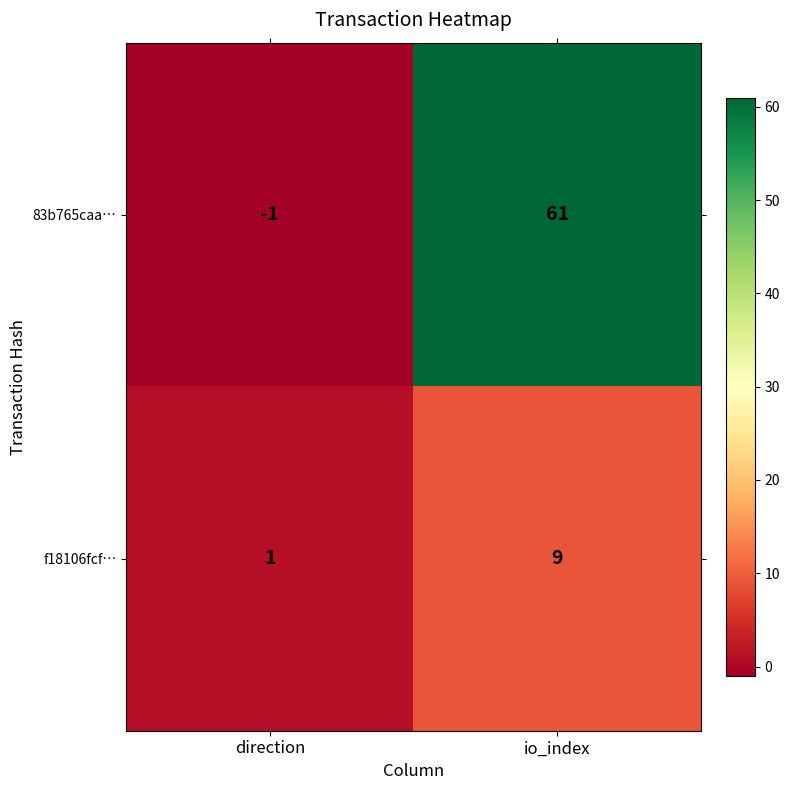

Which series has the widest spread of values?

83b765caa…